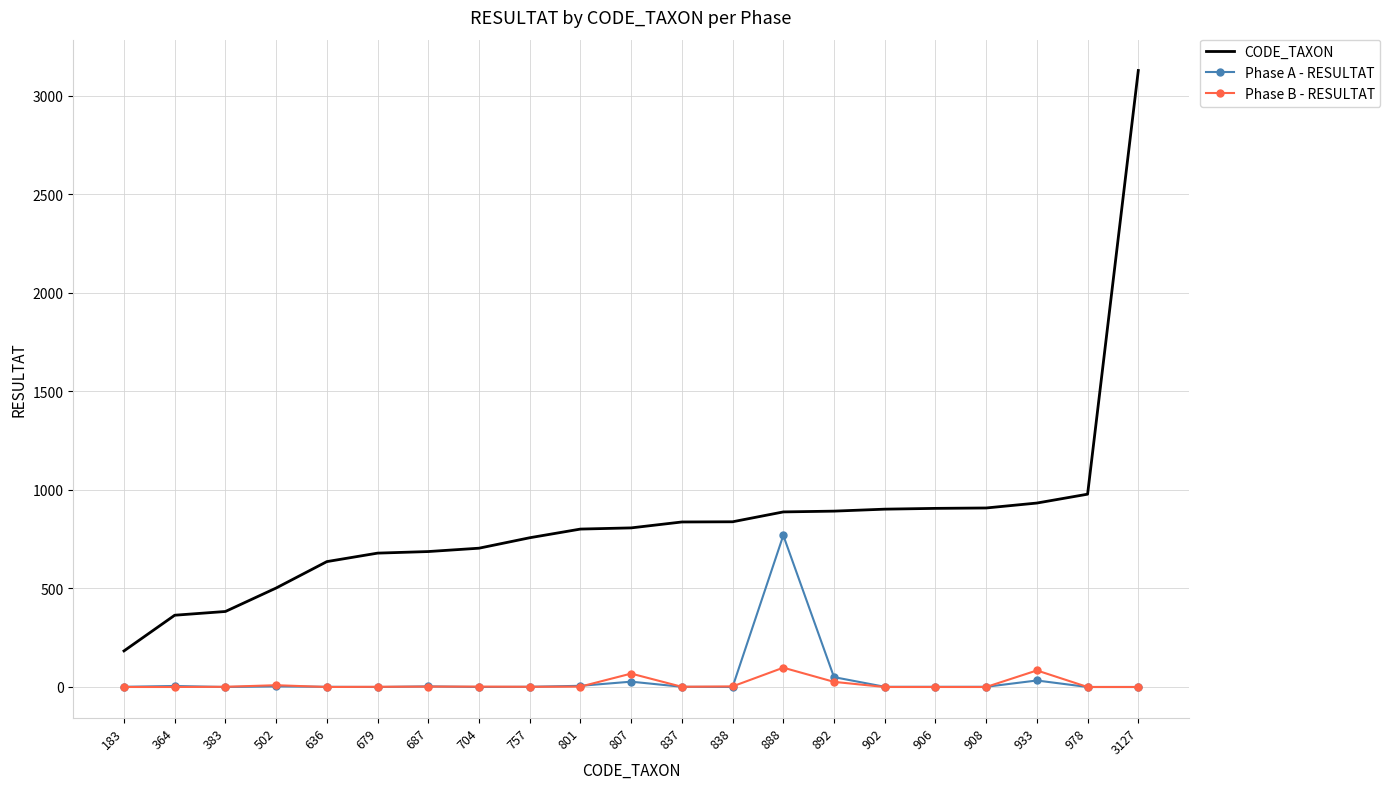

At how many categories does at least one series exceed 1884?

1